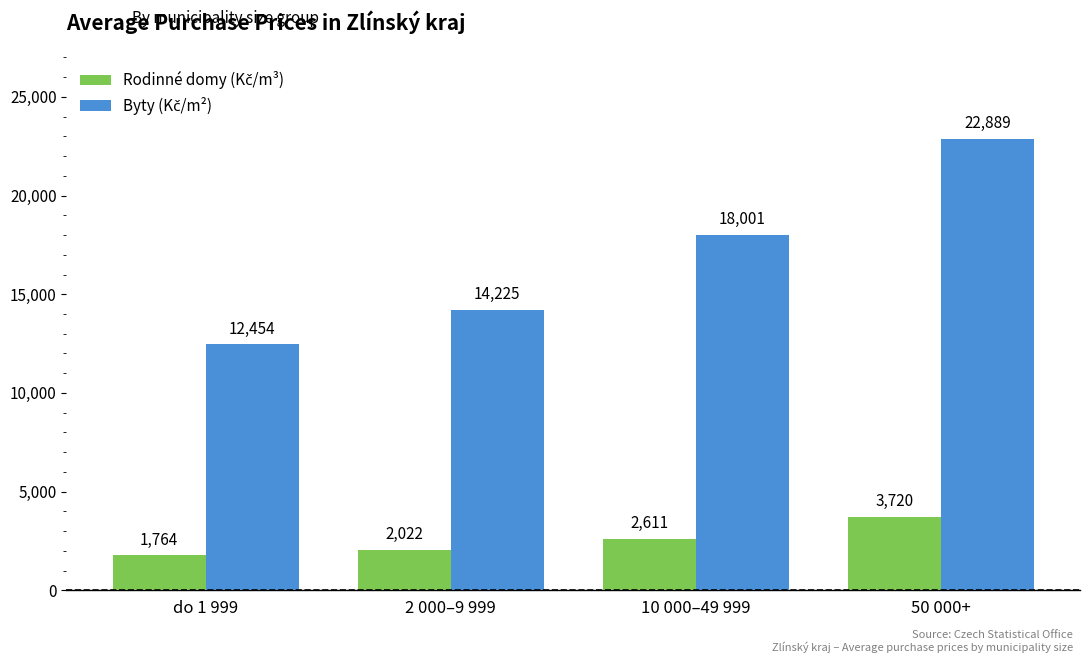

How many groups of bars are there?

4